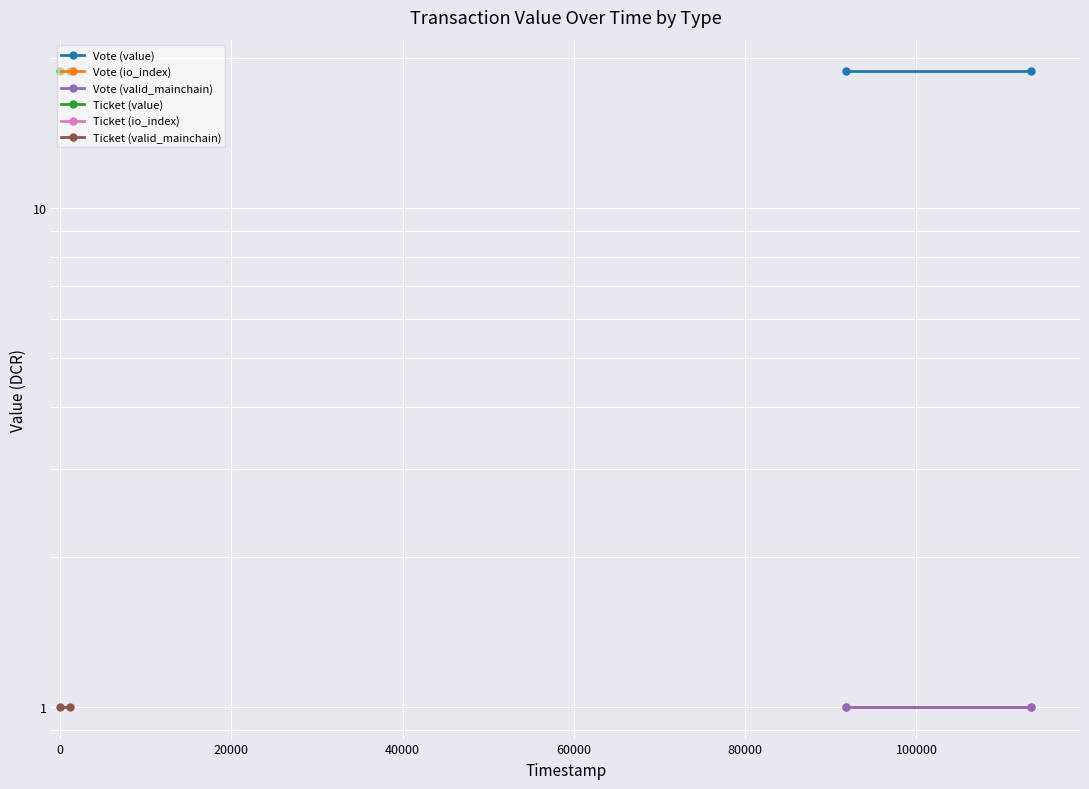

How many lines are shown in the chart?

6